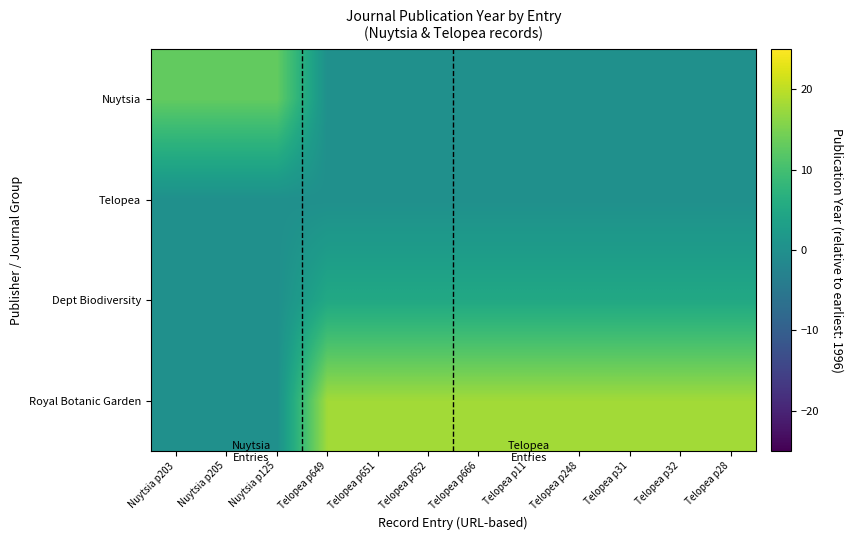

What is the maximum value shown in the chart?

18